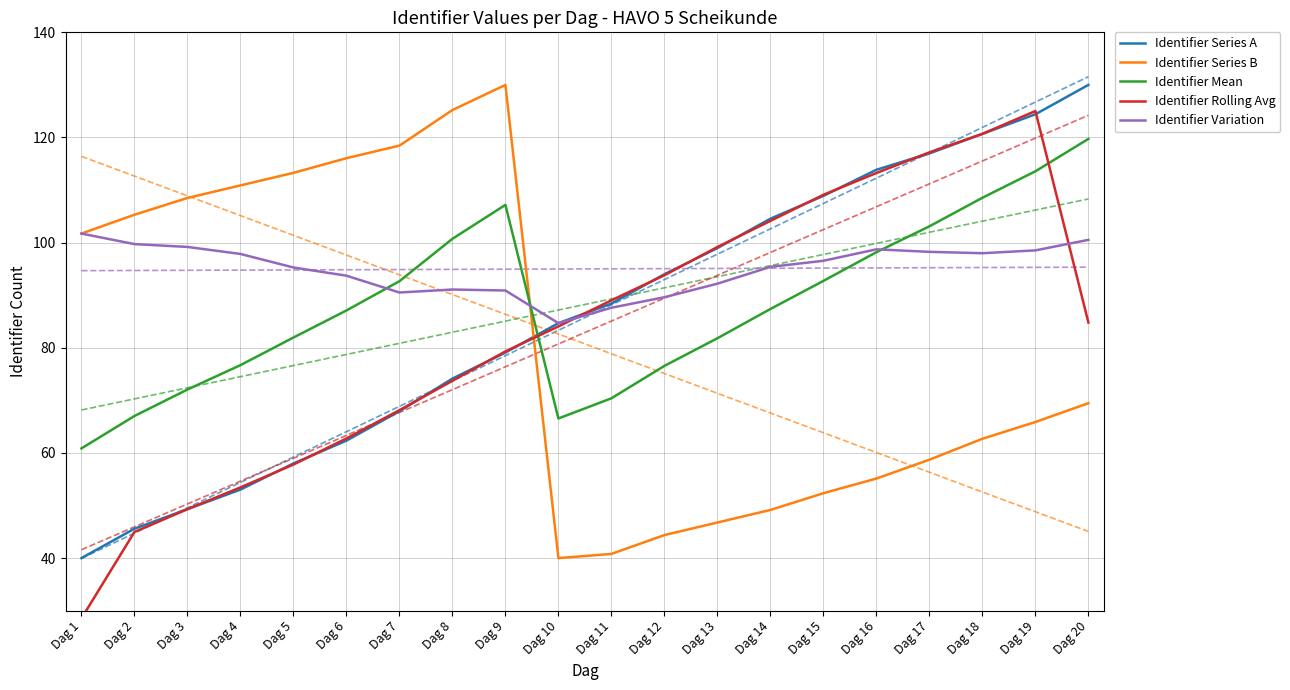

Where is Identifier Mean nearest to the value 90?

Dag 14